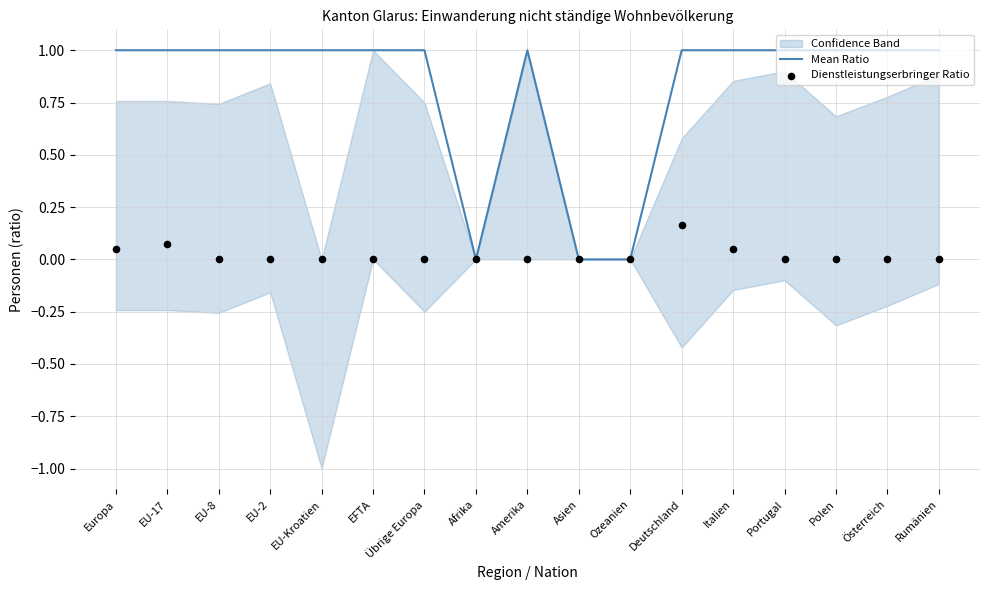

What are all the series names shown in the legend?

Mean Ratio, Dienstleistungserbringer Ratio